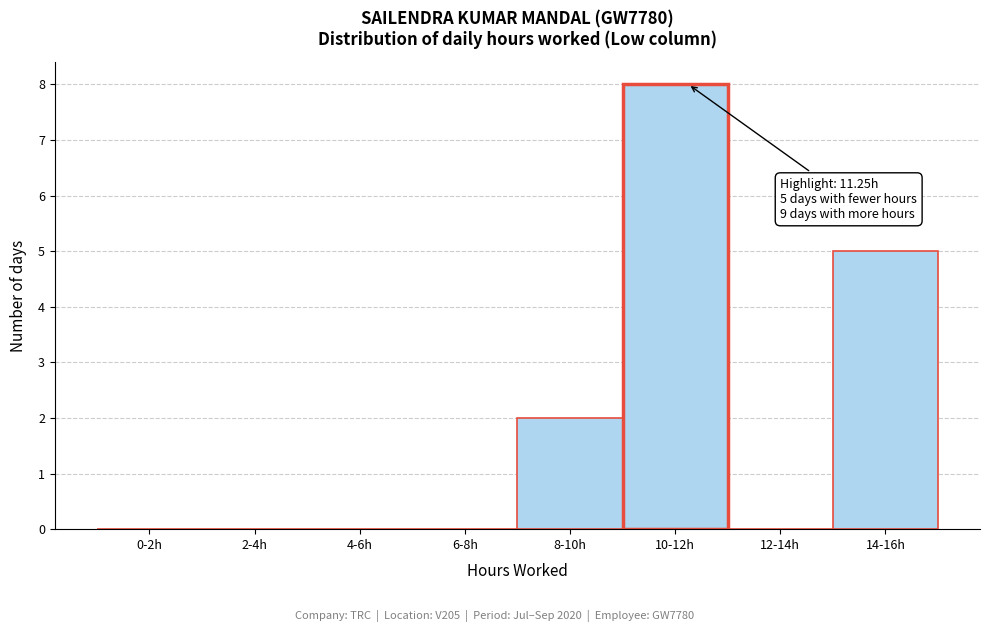

Reading right to left, list all the values displayed in this chart.

14-16h=5	12-14h=0	10-12h=8	8-10h=2	6-8h=0	4-6h=0	2-4h=0	0-2h=0